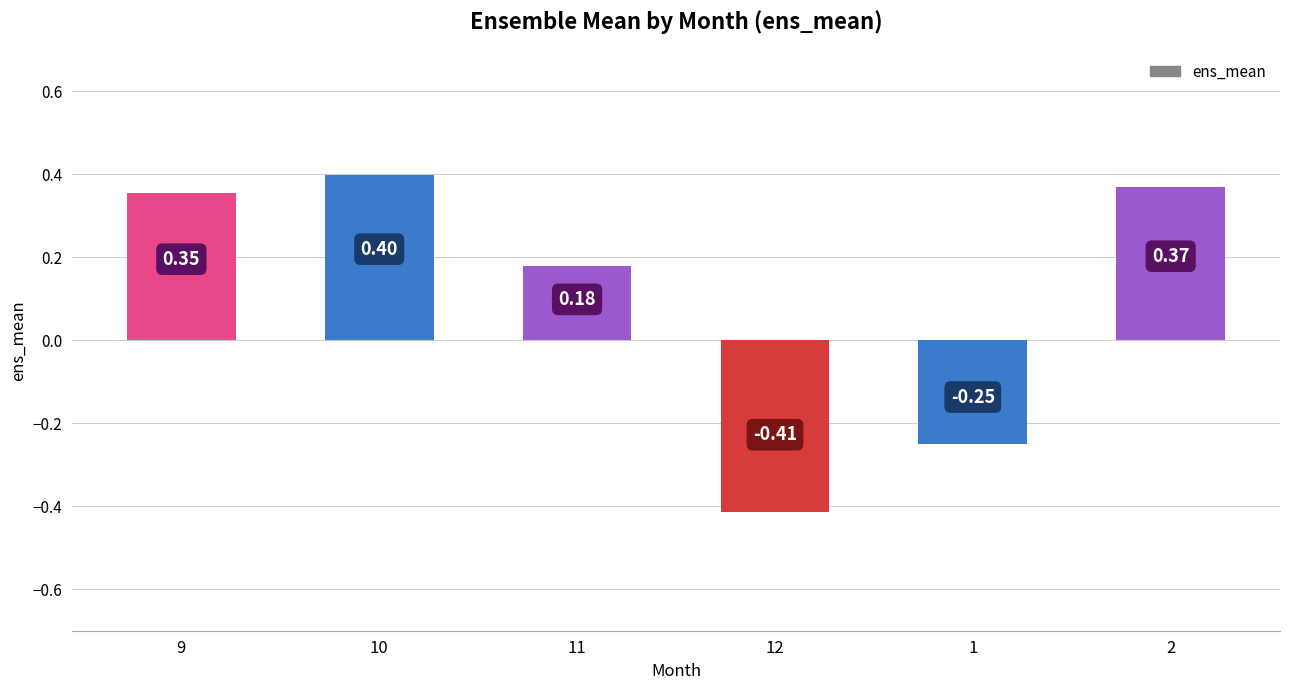

What is the difference between the second highest and second lowest values?

0.6